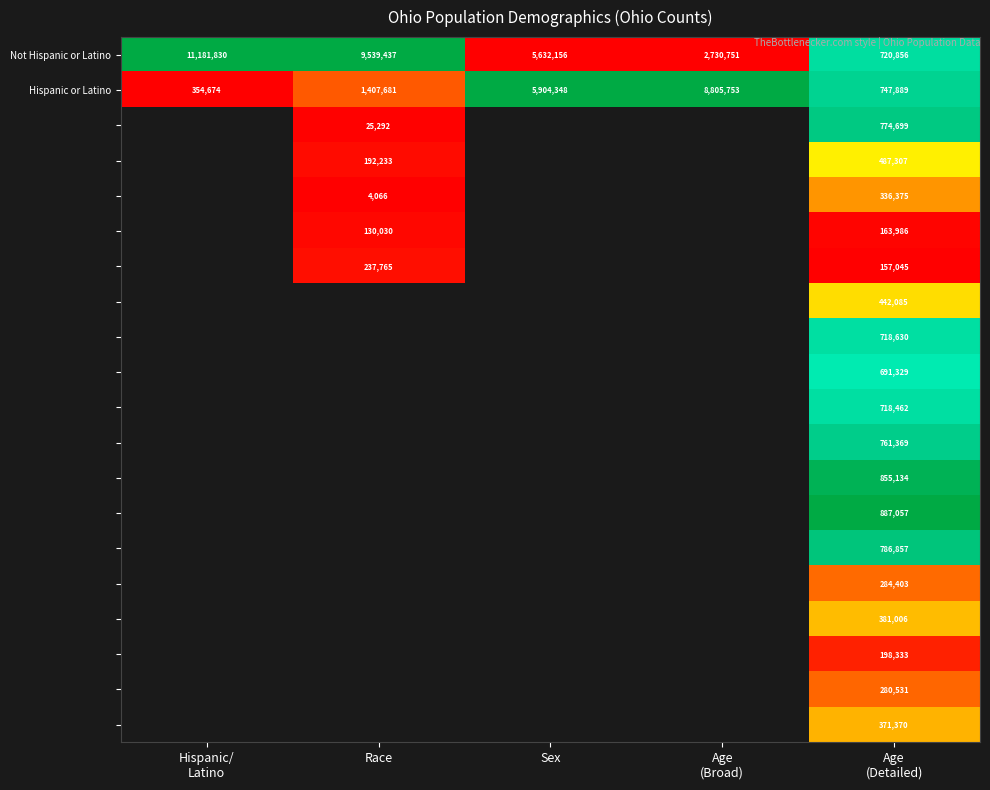

The Hispanic or Latino series shows 8960461 at Sex. True or false?

False